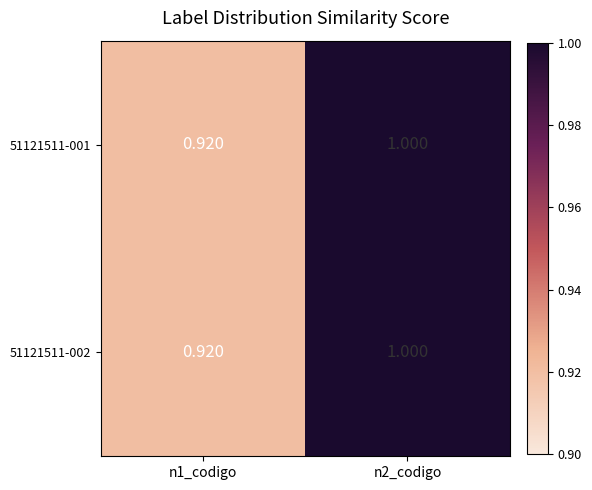

Is the value of 51121511-002 at n1_codigo greater than the value of 51121511-001 at n2_codigo?

No